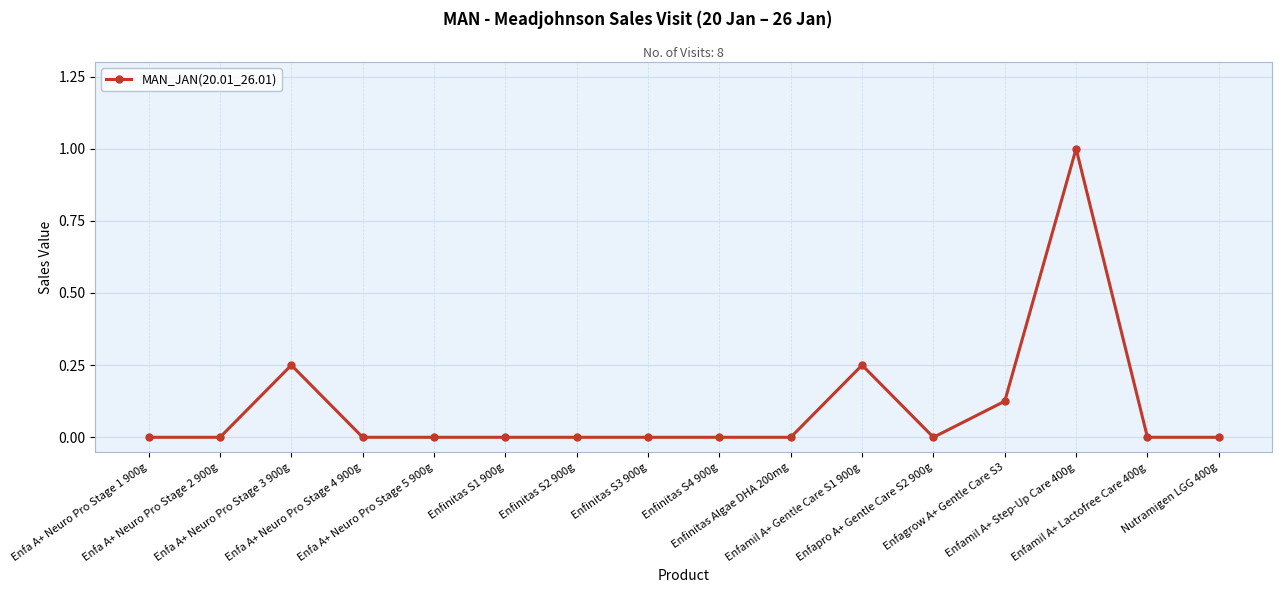

Is this an area chart (filled region under the line)?

No